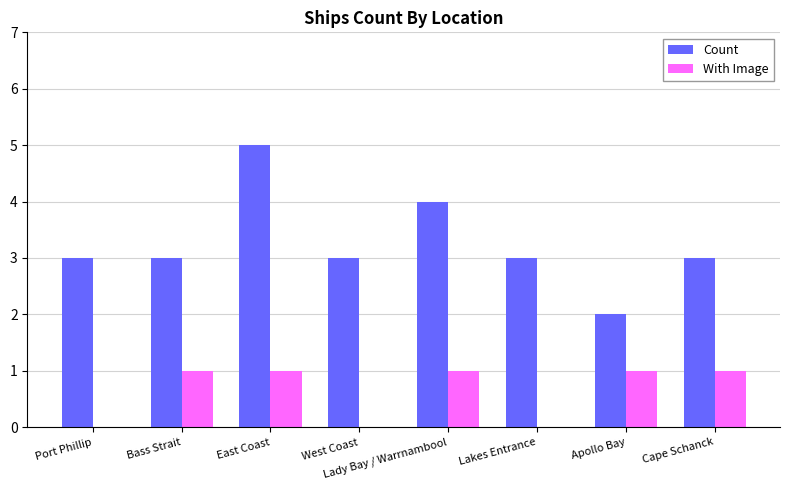

Does the chart contain stacked bars?

No